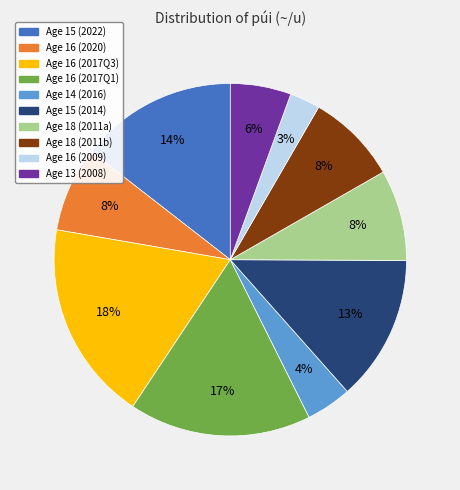

To the nearest percent, what is the difference between the Age 14 (2016) and Age 16 (2020) slice percentages?

4%